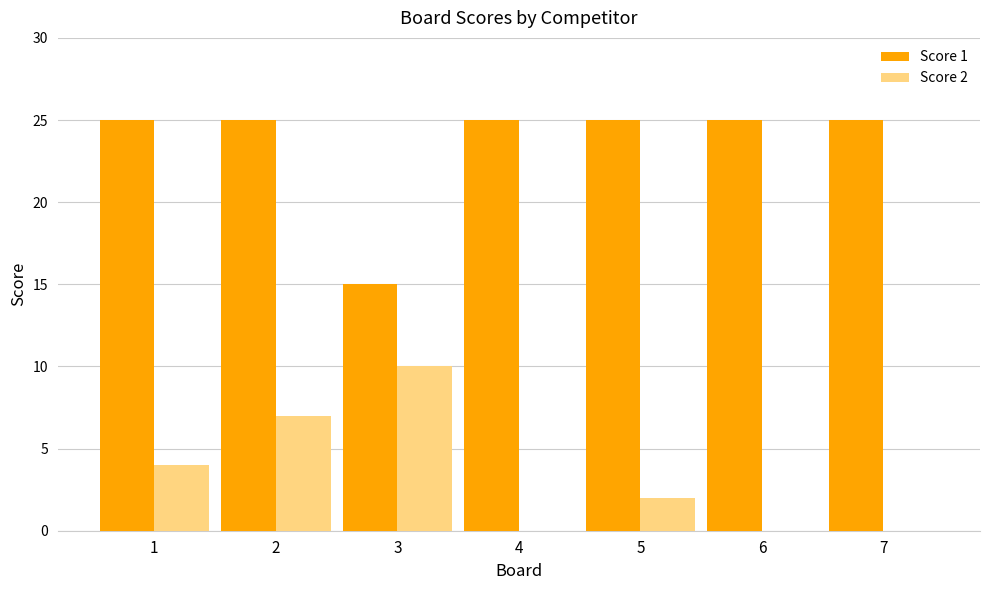

True or false: Score 1 has a value of 25 at 6.

True